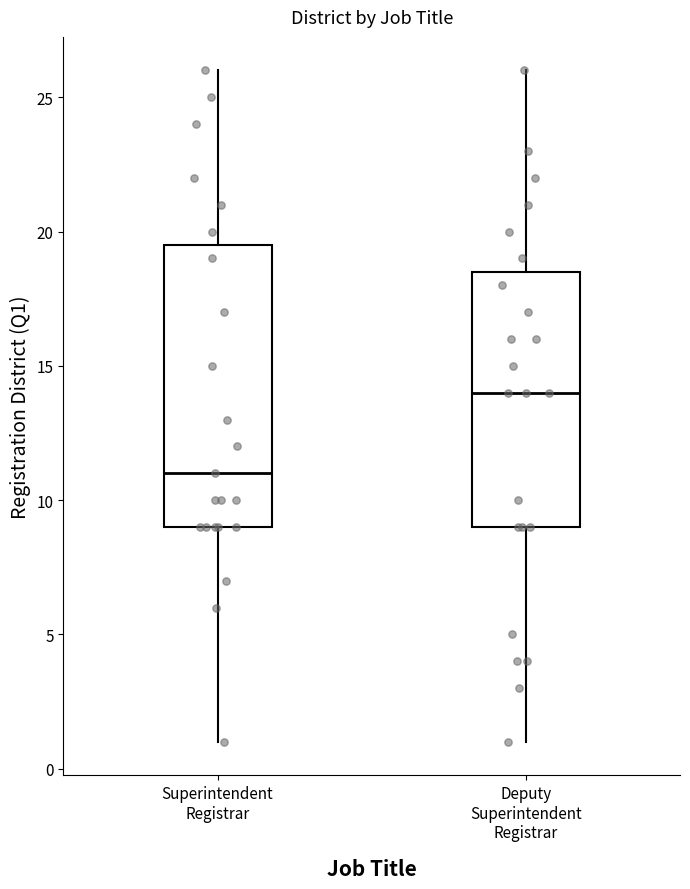

Reading left to right, transcribe this box plot: for each box, give where its median line is, the range the box spans, and where its two whiskers end, as read against the y-axis. The values are not printed on the chart, so give them approximately, as read against the axis.

Superintendent Registrar: median 11.0, box 9.0 to 19.5, whiskers 1.0 to 26.0
Deputy Superintendent Registrar: median 14.0, box 9.0 to 18.5, whiskers 1.0 to 26.0